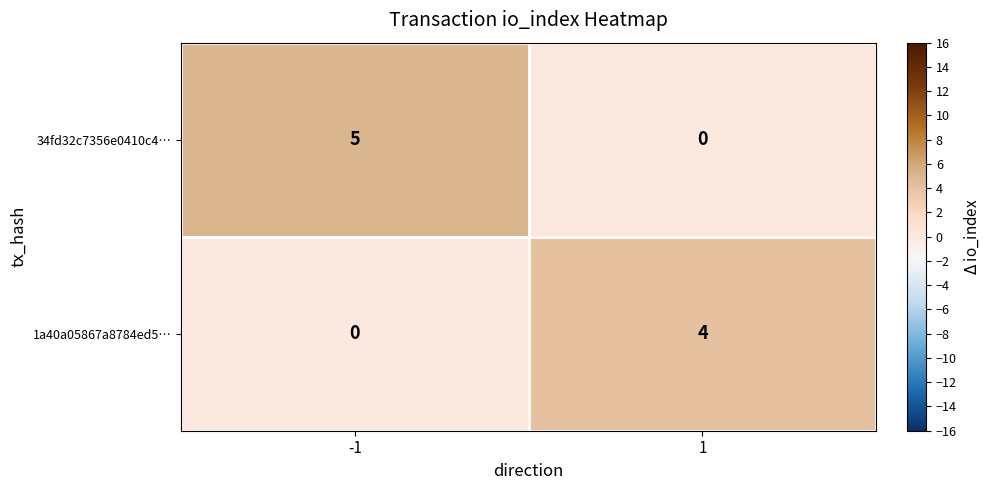

What is the total value across all series at -1?

5